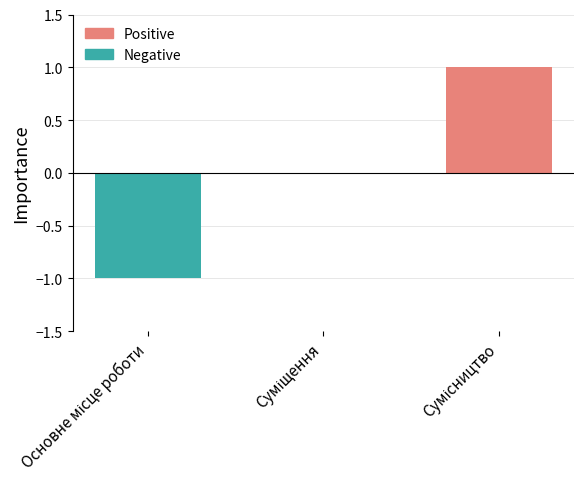

What is the maximum value shown in the chart?

1